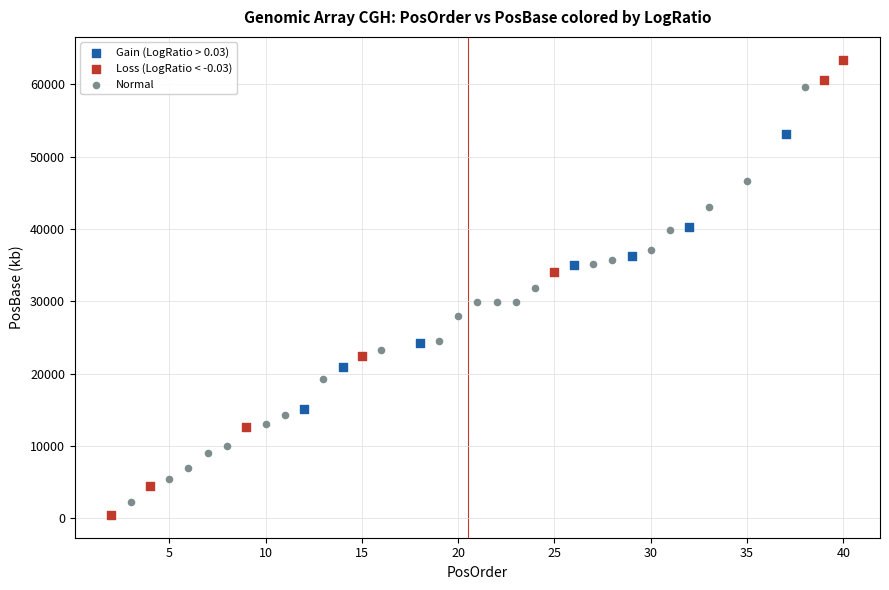

What are all the series names shown in the legend?

Gain (LogRatio > 0.03), Loss (LogRatio < -0.03), Normal